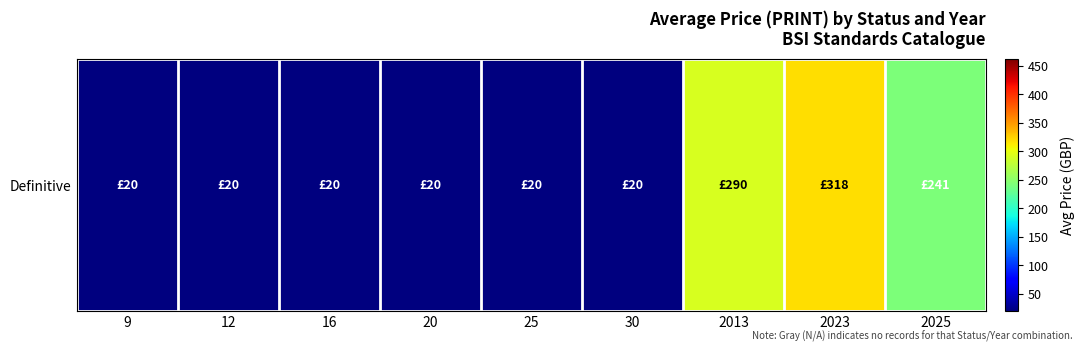

What is the sum of the values at 2023 and 2013?

608.0